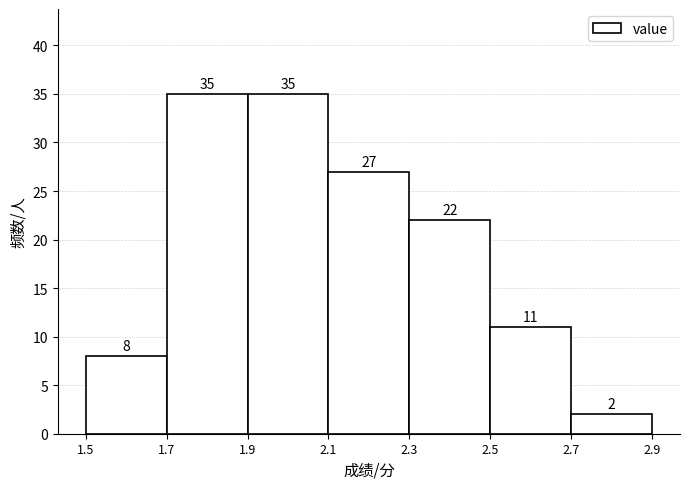

Reading left to right, list every bar in this chart as the range it spans on the x-axis followed by its height.

1.5 to 1.7: 8
1.7 to 1.9: 35
1.9 to 2.1: 35
2.1 to 2.3: 27
2.3 to 2.5: 22
2.5 to 2.7: 11
2.7 to 2.9: 2